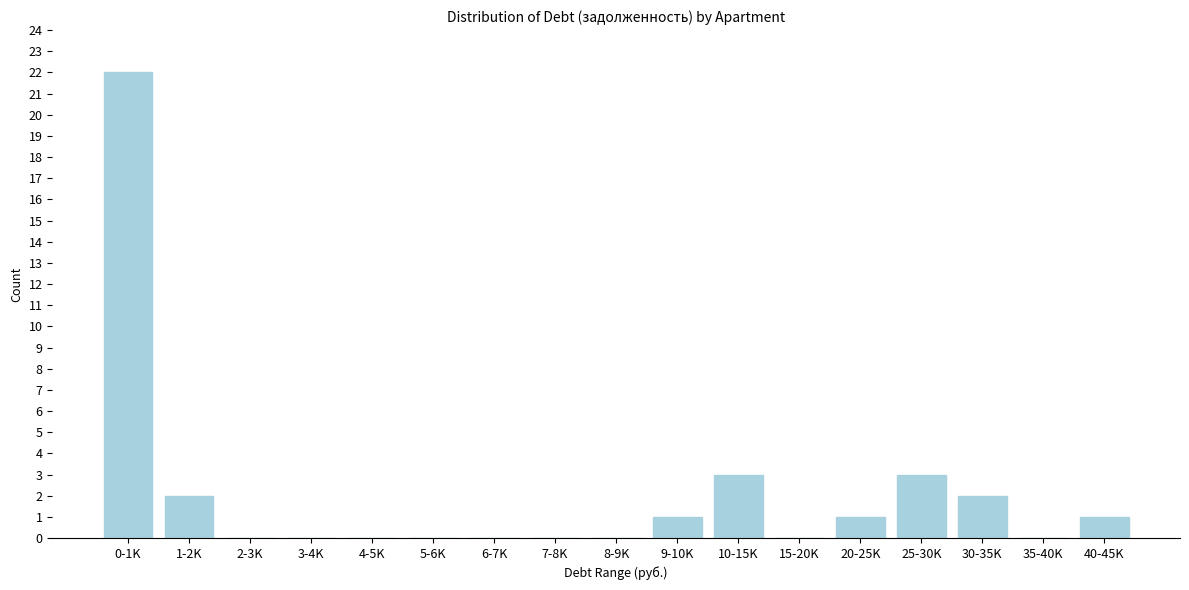

Reading right to left, list all the values displayed in this chart.

40-45K=1	35-40K=0	30-35K=2	25-30K=3	20-25K=1	15-20K=0	10-15K=3	9-10K=1	8-9K=0	7-8K=0	6-7K=0	5-6K=0	4-5K=0	3-4K=0	2-3K=0	1-2K=2	0-1K=22